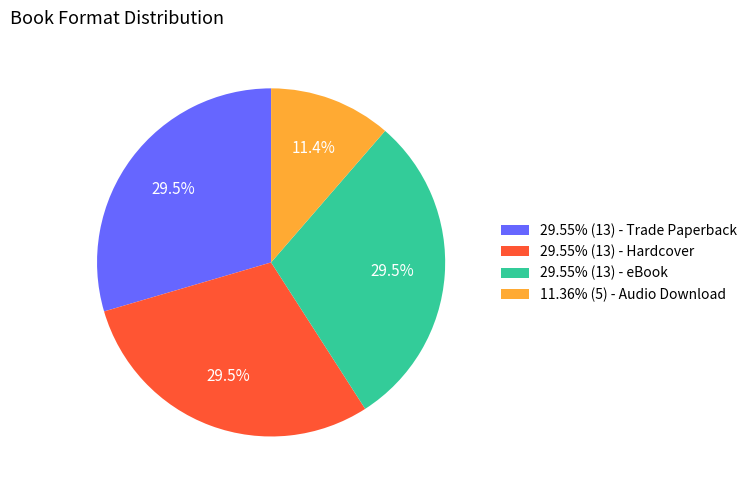

Combined, do 29.55% (13) - Trade Paperback and 29.55% (13) - Hardcover account for over 50%?

Yes